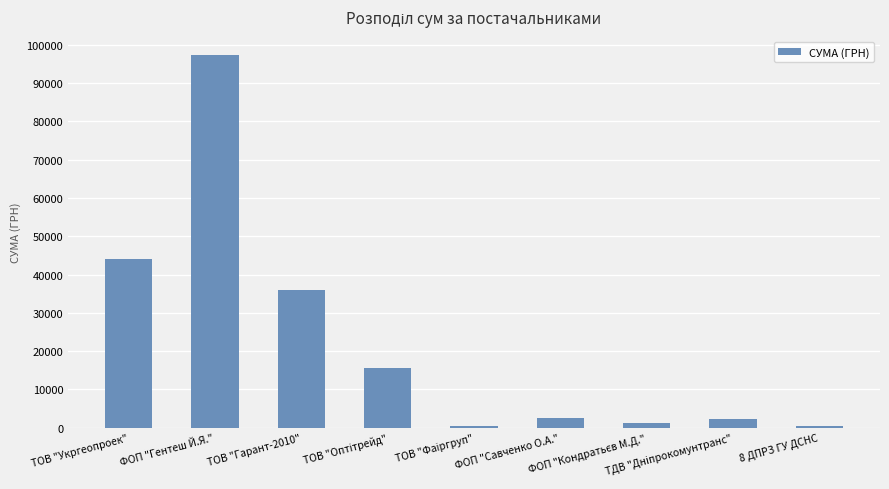

What is the difference between the second highest and second lowest values?

43572.8